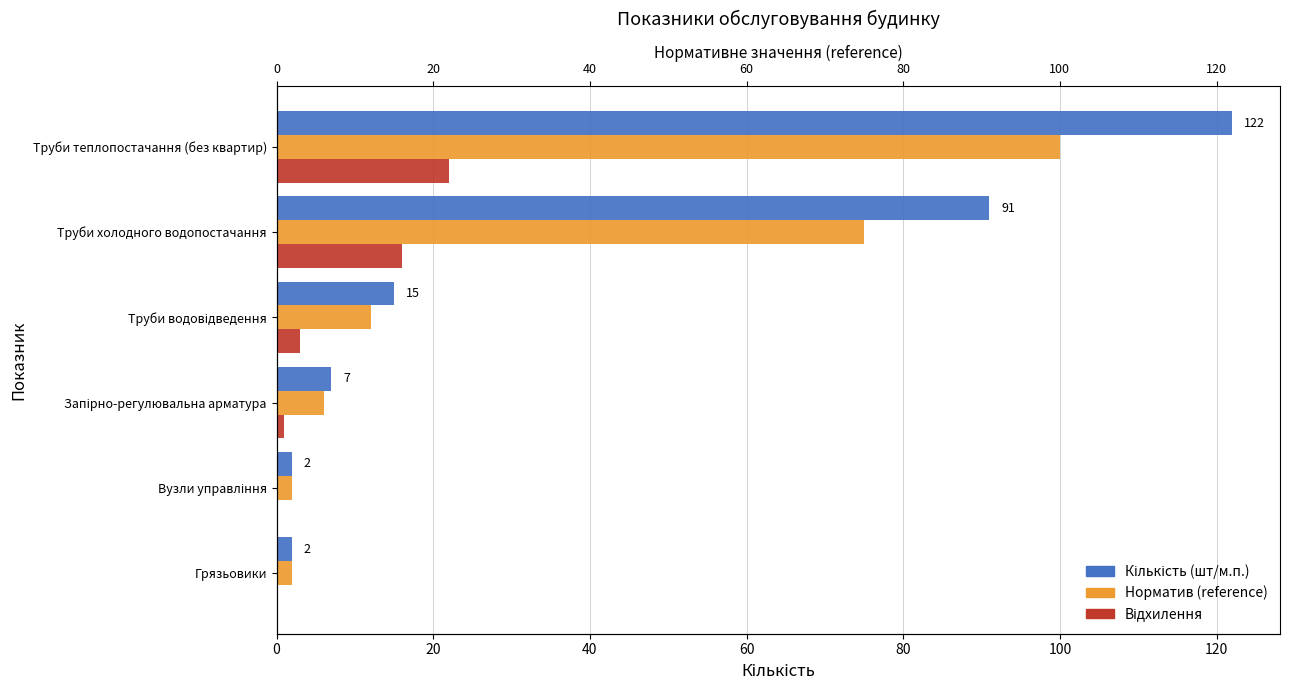

What is the maximum value for Норматив (reference)?

100